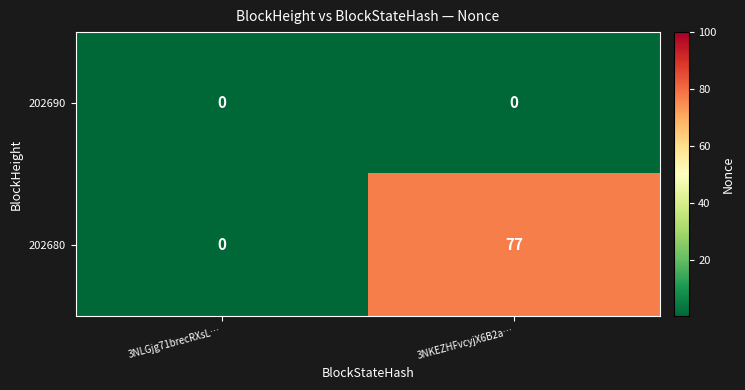

What is the greatest value displayed?

77